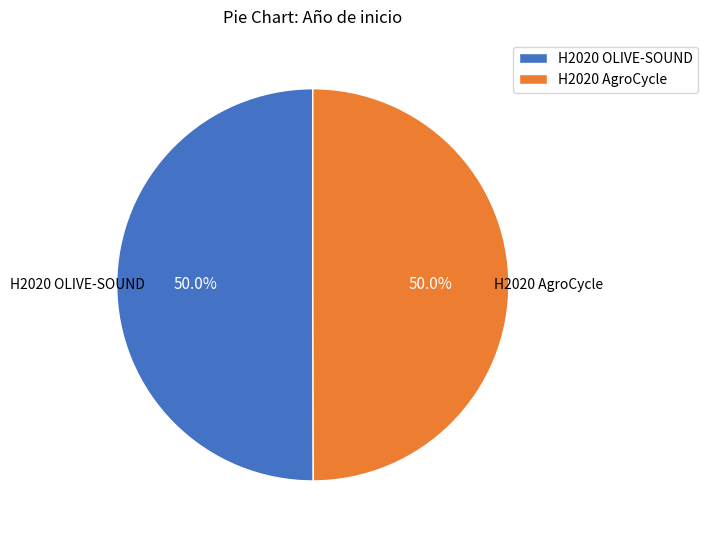

Approximately how many times larger is the value at H2020 OLIVE-SOUND compared to H2020 AgroCycle?

1.0